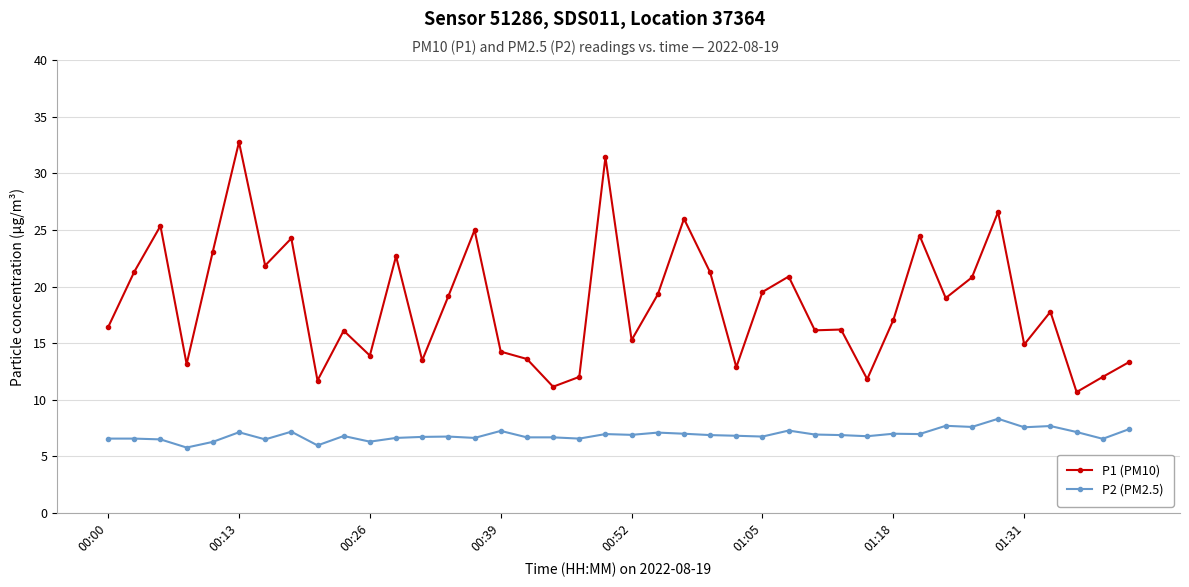

True or false: P2 (PM2.5) and P1 (PM10) cross at least once.

False